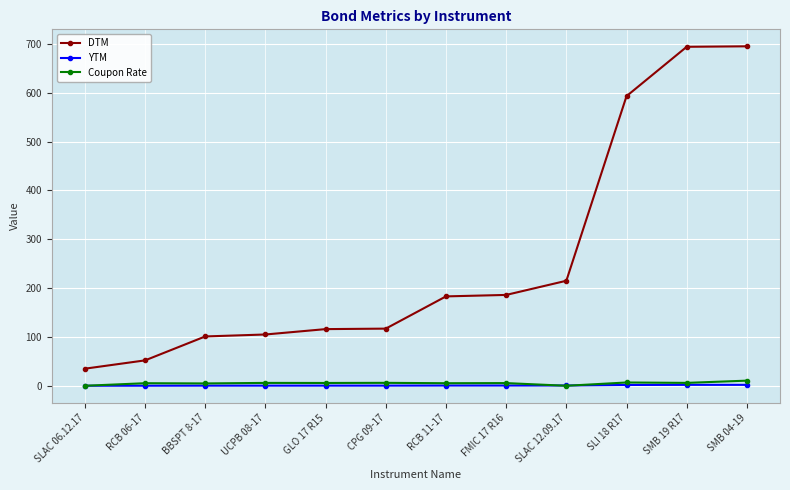

True or false: DTM and Coupon Rate intersect in this chart.

False